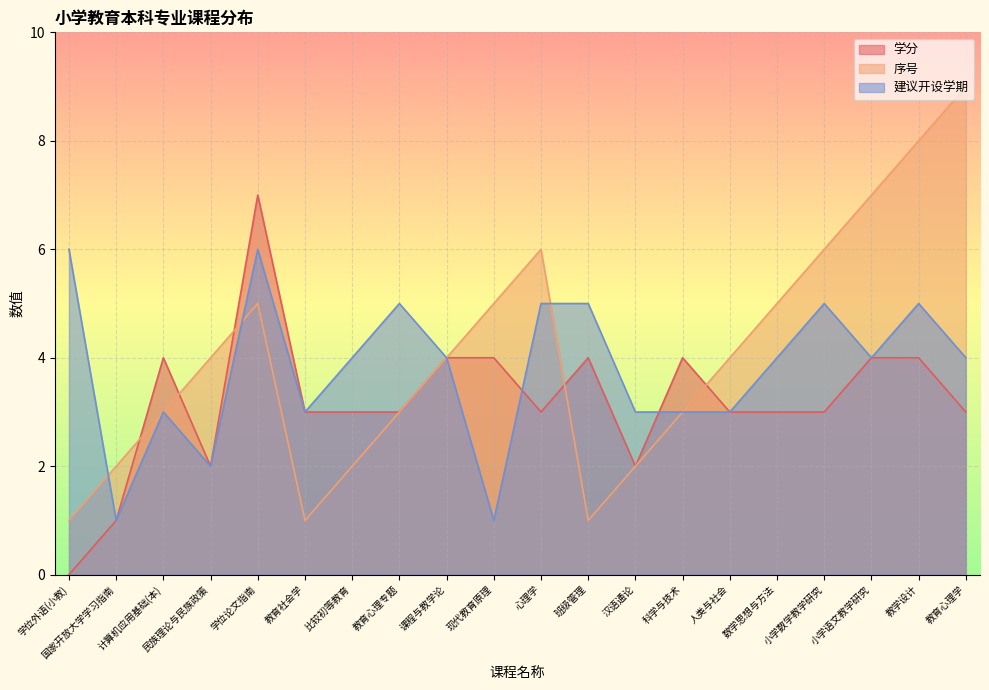

How many lines are shown in the chart?

3